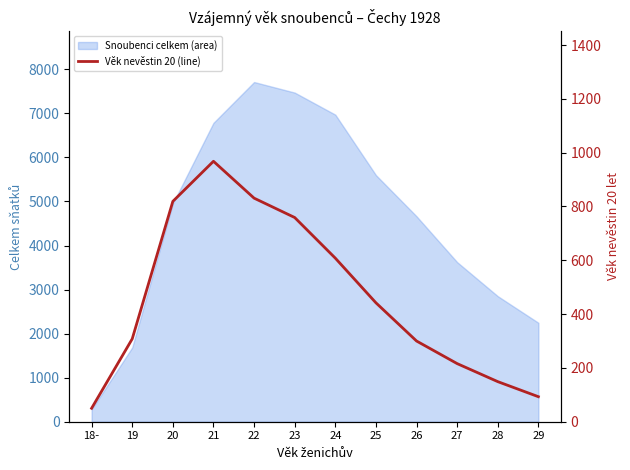

At which label is the value closest to 509?

25